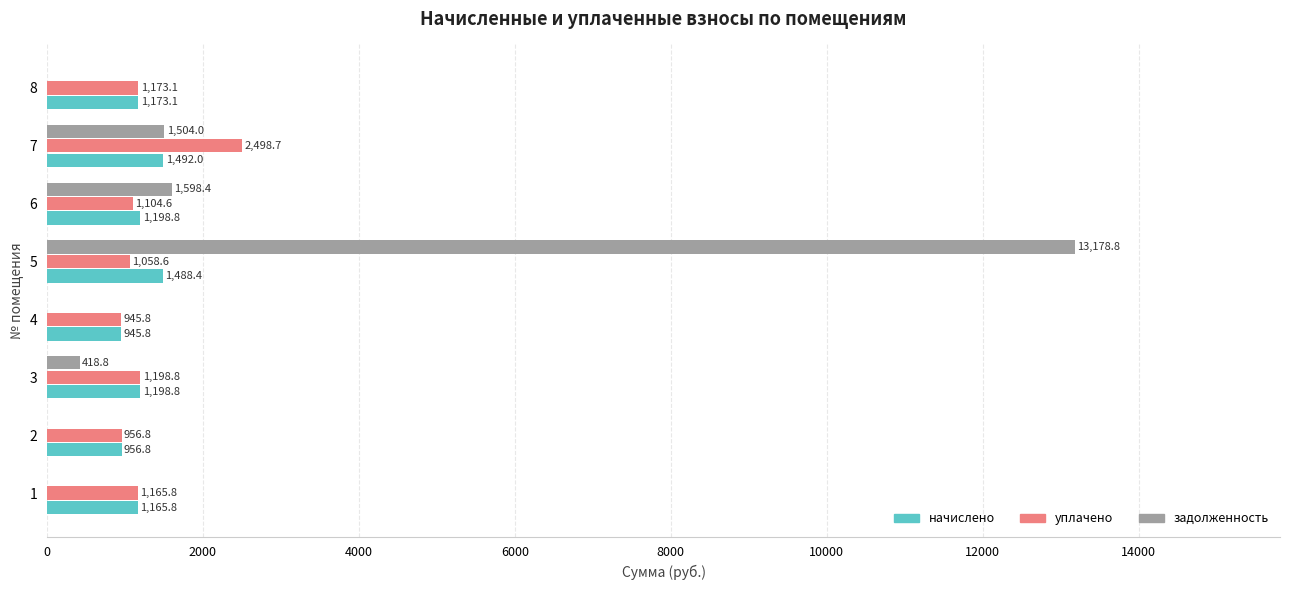

Between 2 and 6, which series saw the biggest shift?

задолженность